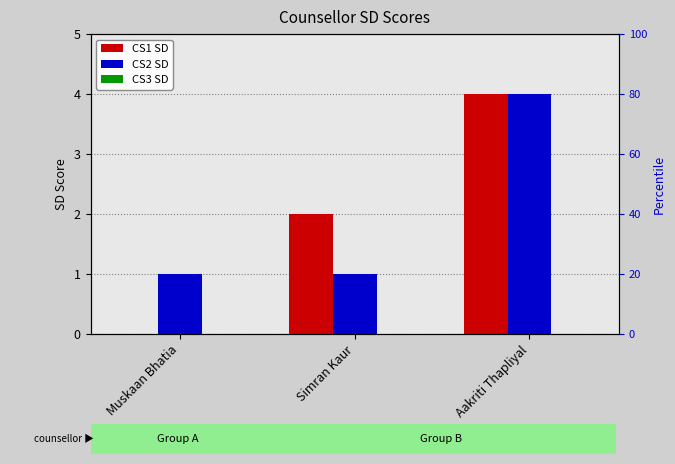

Reading right to left, extract all data points from this chart.

CS1 SD: Aakriti Thapliyal=4	Simran Kaur=2	Muskaan Bhatia=0
CS2 SD: Aakriti Thapliyal=4	Simran Kaur=1	Muskaan Bhatia=1
CS3 SD: Aakriti Thapliyal=0	Simran Kaur=0	Muskaan Bhatia=0